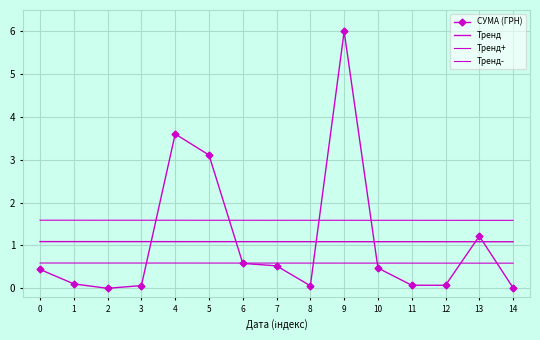

What is the greatest value displayed?

6.0